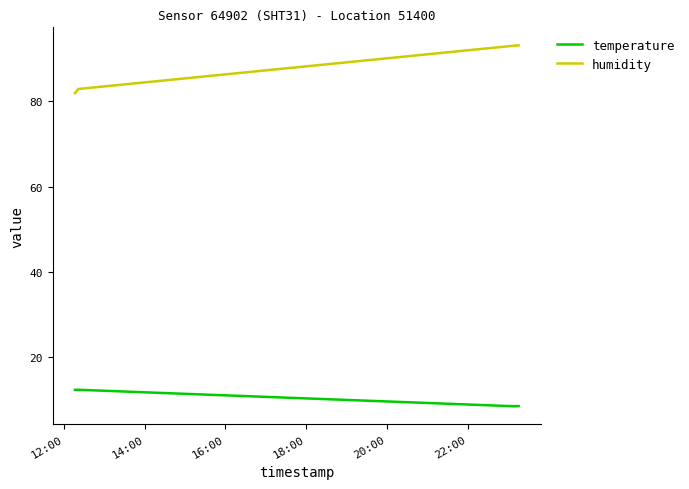

Count the number of data series in this chart.

2